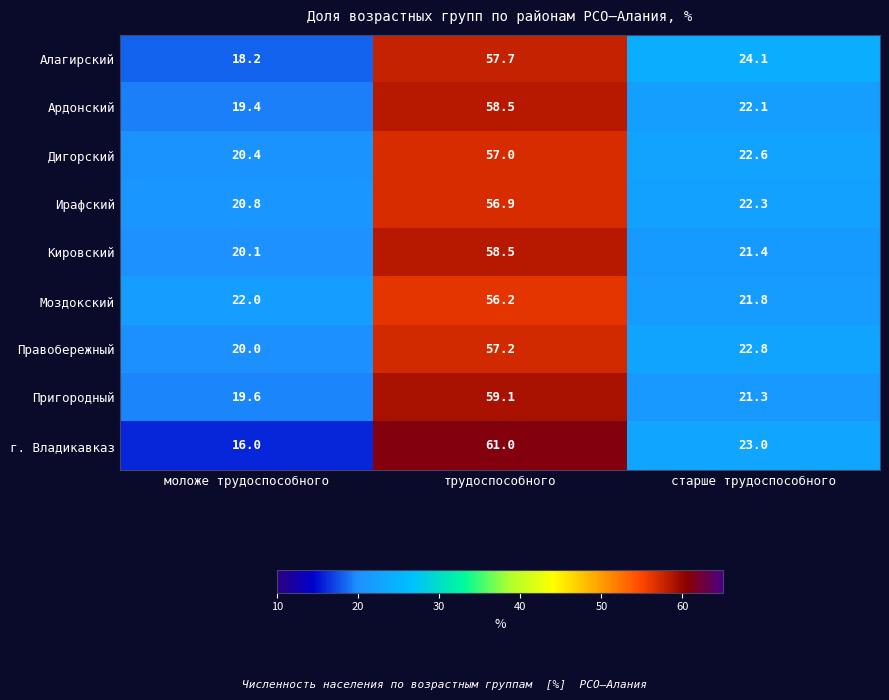

At моложе трудоспособного, list the series in order from smallest to largest.

г. Владикавказ, Алагирский, Ардонский, Пригородный, Правобережный, Кировский, Дигорский, Ирафский, Моздокский